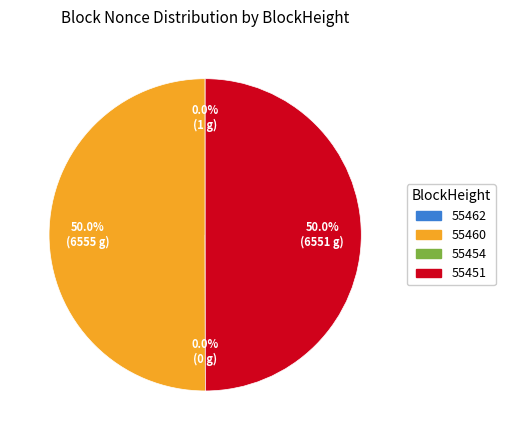

Do 55462 and 55460 together represent more than half of the pie?

Yes